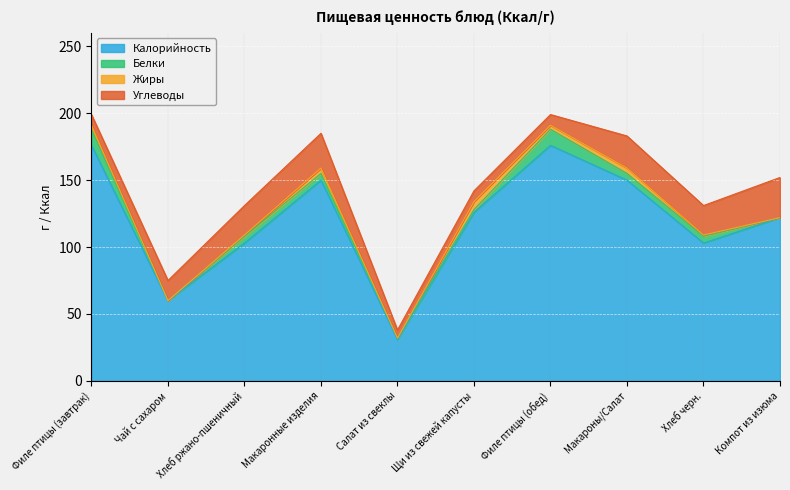

How many lines are shown in the chart?

4